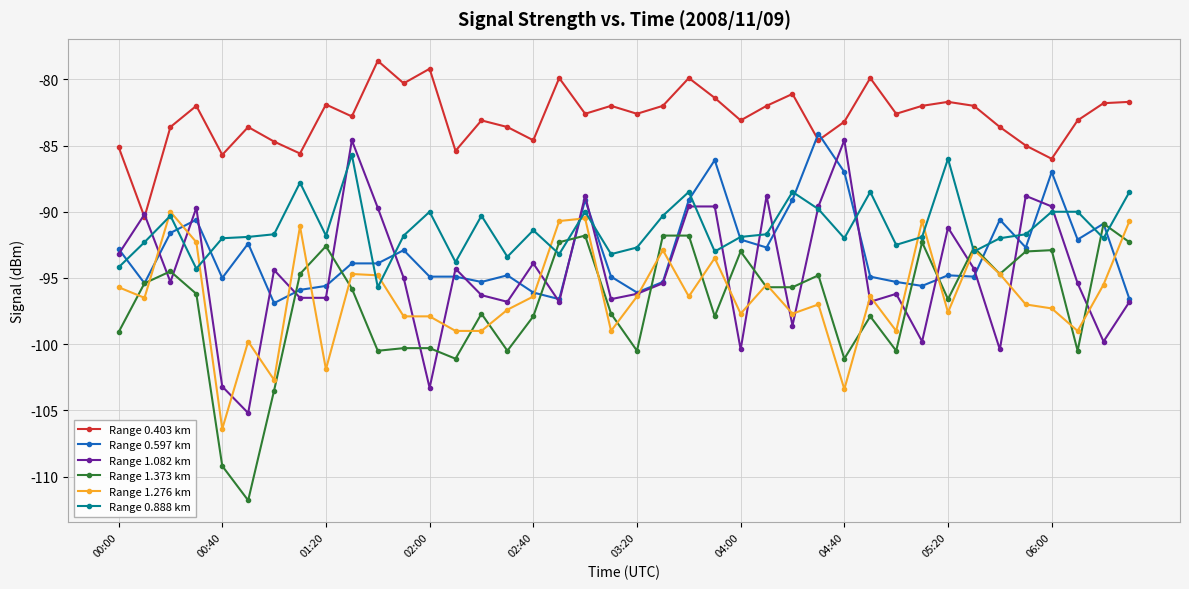

What is the smallest value displayed?

-111.8